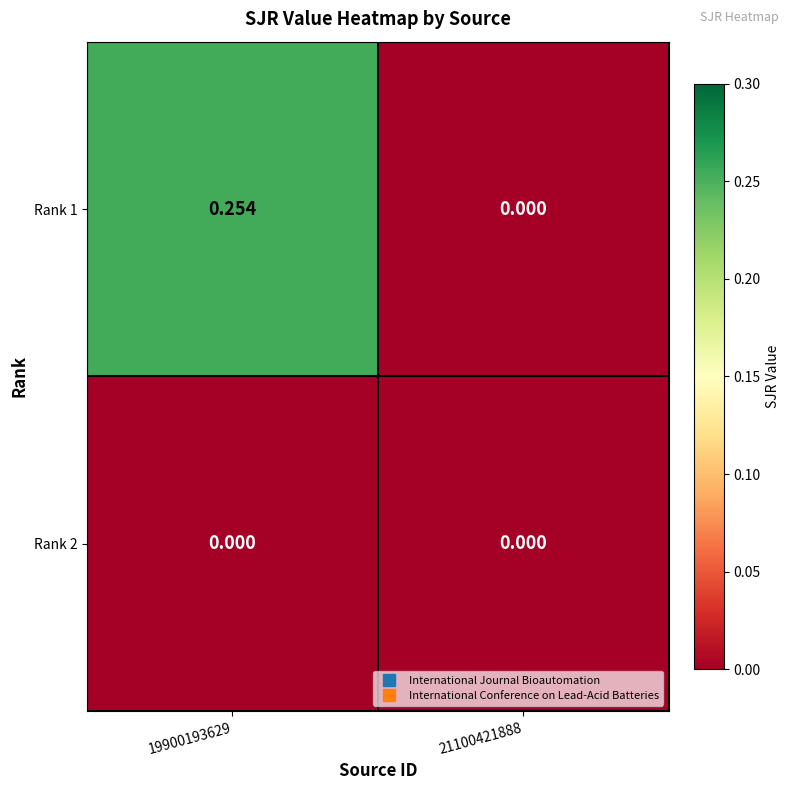

Is the value of Rank 2 at 19900193629 greater than the value of Rank 1 at 19900193629?

No